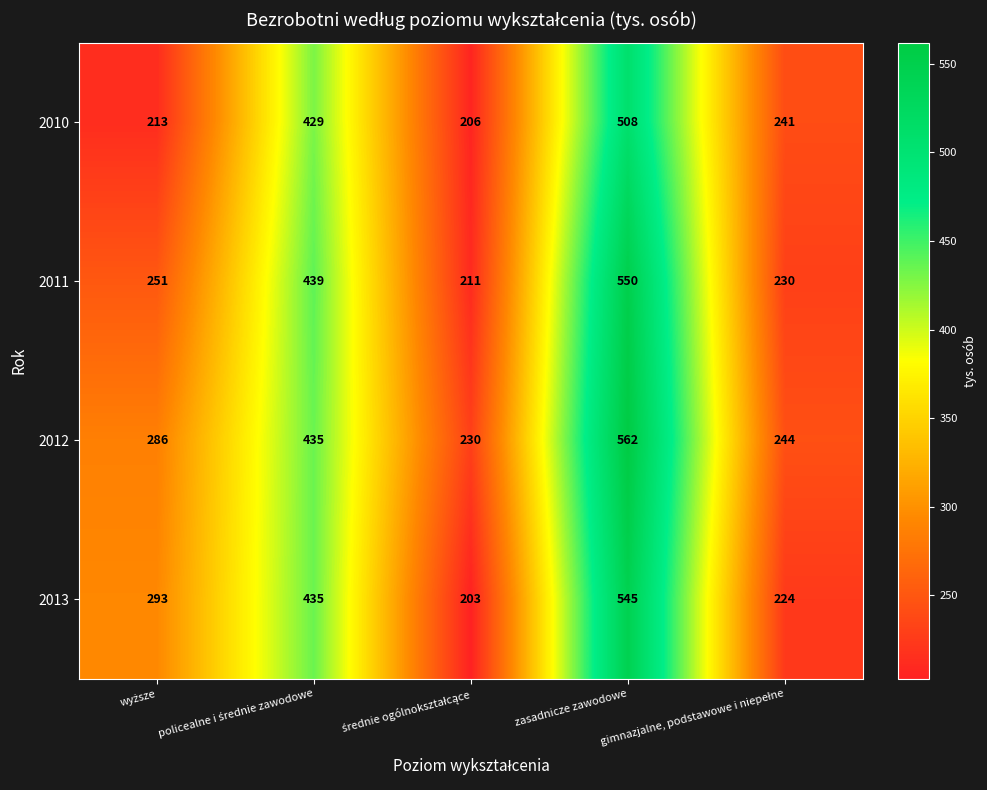

At which category is the sum across all series the highest?

zasadnicze zawodowe